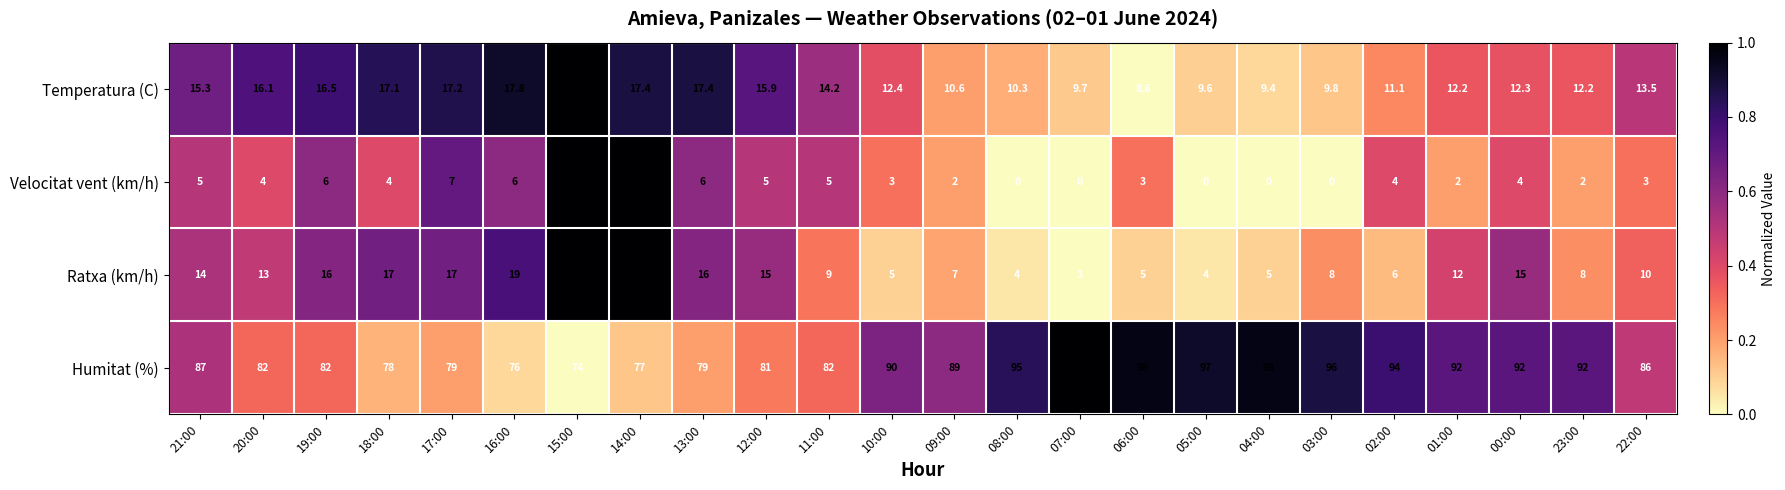

What is the total value across all series at 17:00?

120.2